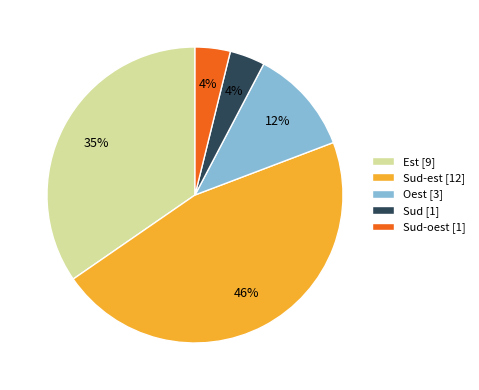

To the nearest percent, what portion does Sud [1] represent?

4%